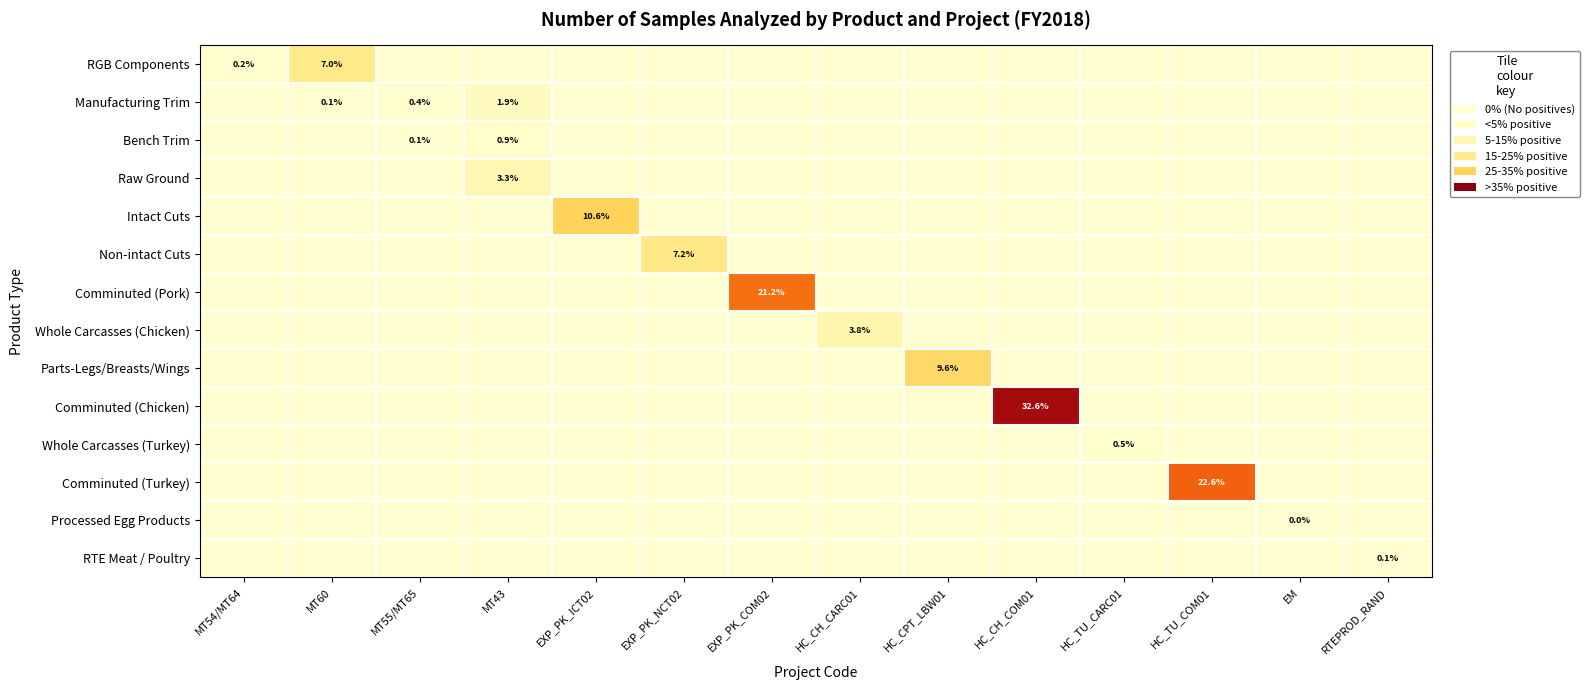

What is the maximum value shown in the chart?

0.3